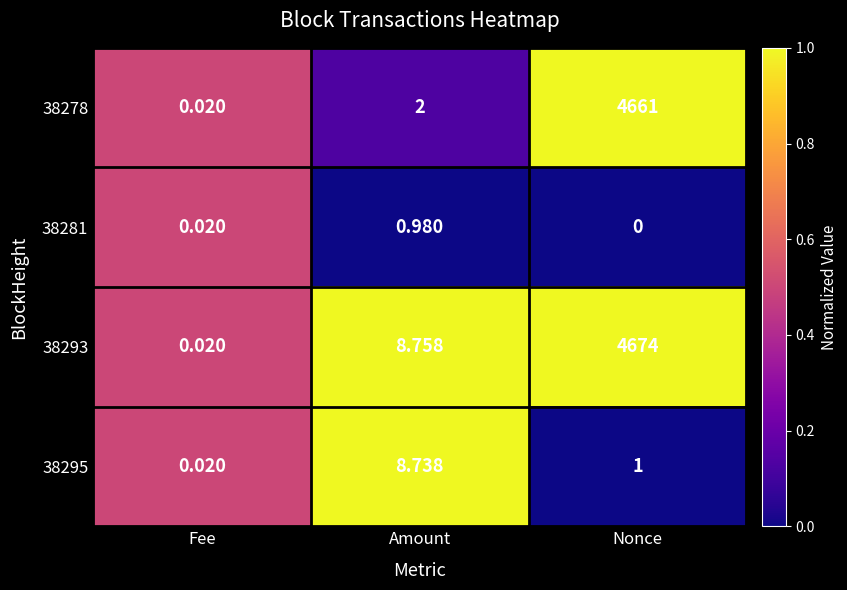

Is the value of 38278 at Amount greater than the value of 38293 at Nonce?

No